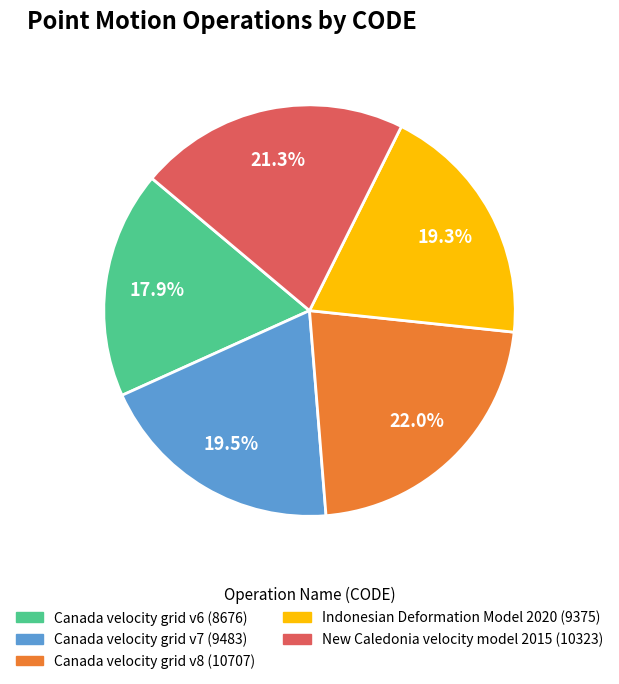

Count the number of slices in the pie.

5